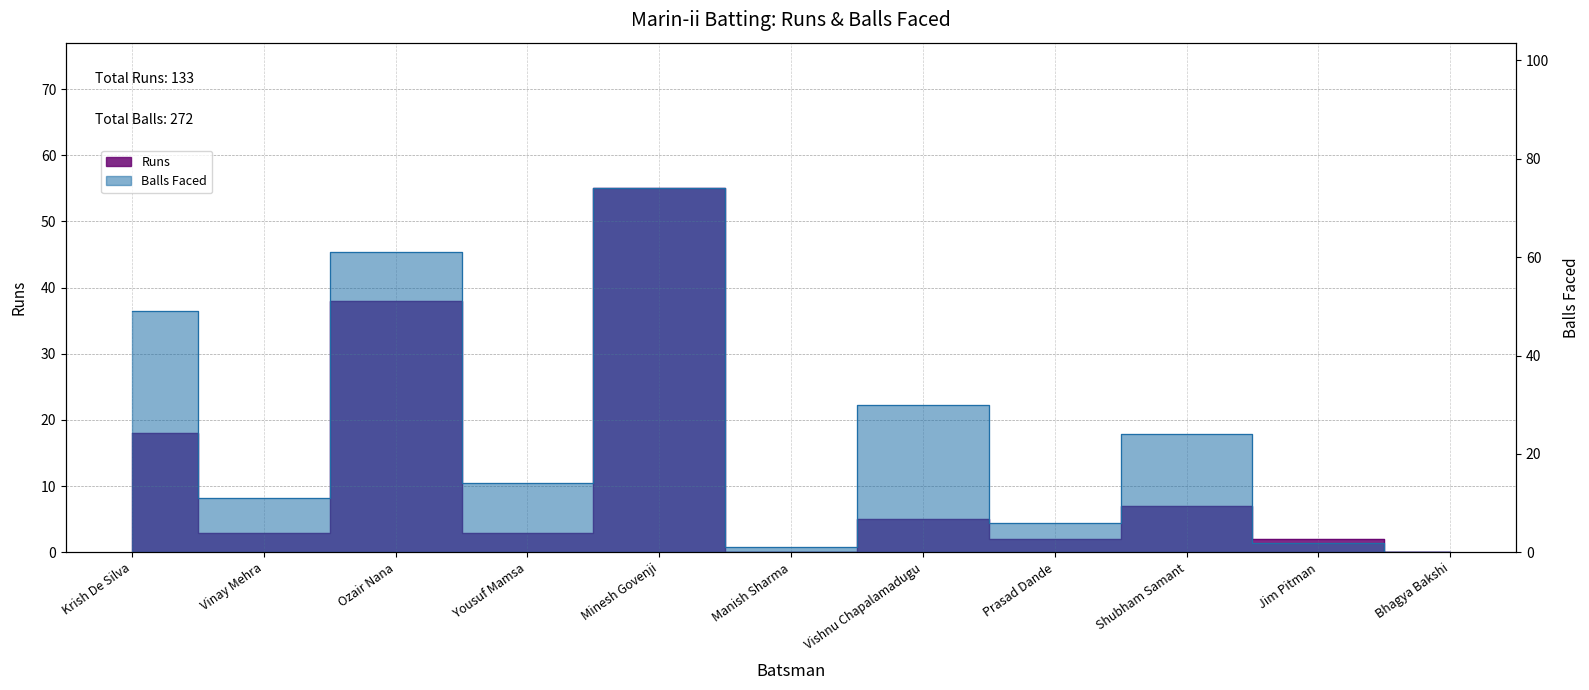

Which label corresponds to the smallest value in the chart?

Manish Sharma